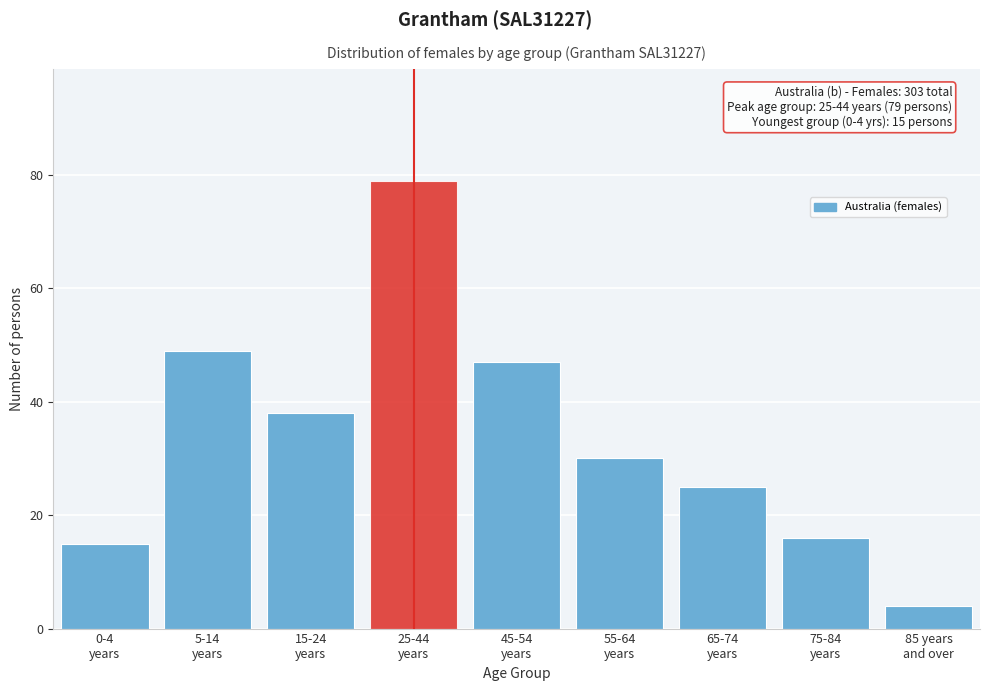

Reading left to right, transcribe all the data shown in this chart.

15	49	38	79	47	30	25	16	4